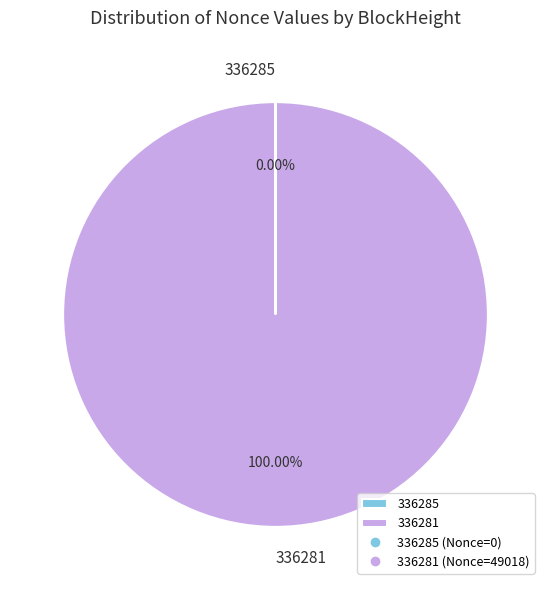

Does any single category account for the majority?

Yes